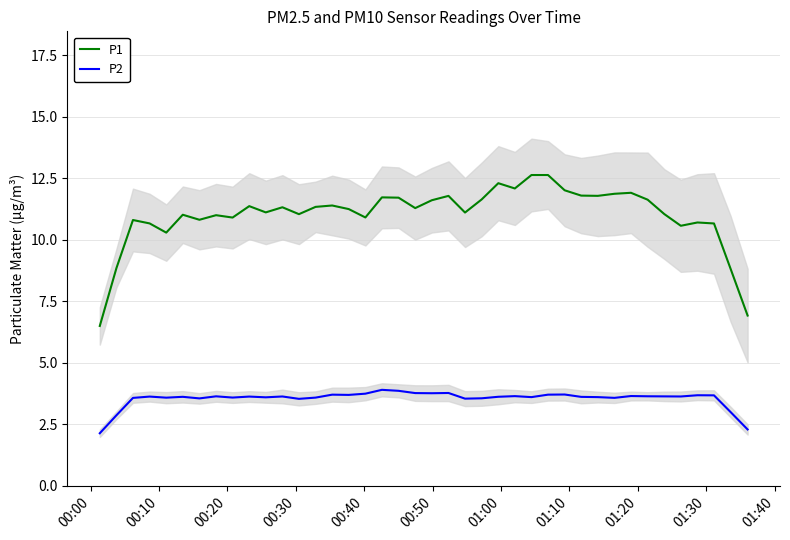

What is the lowest value of the P2 series?

2.1